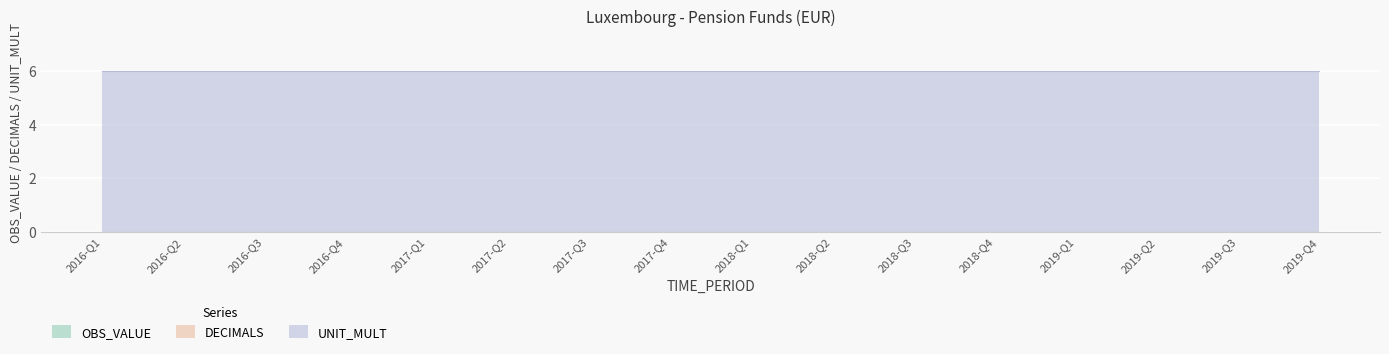

What is the label of the 12th point from the left?

2018-Q4